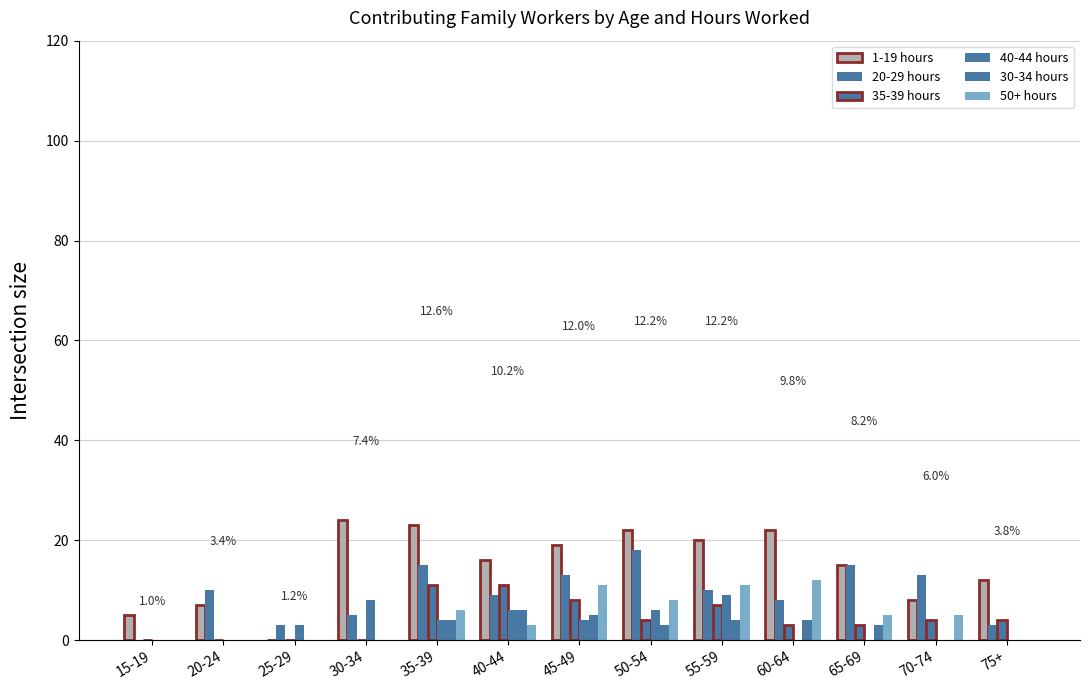

How many groups of bars are there?

13